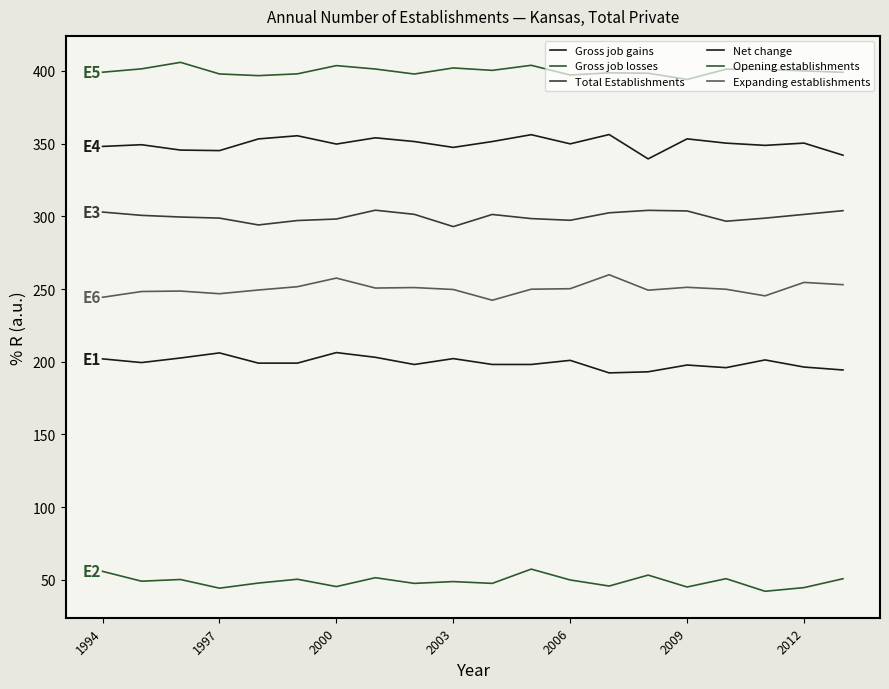

Reading left to right, extract all data points from this chart.

Gross job gains: 202.0	199.4	202.6	206.1	199.1	199.1	206.3	203.1	198.1	202.2	198.1	198.1	201.0	192.3	193.1	197.8	195.9	201.3	196.4	194.4
Gross job losses: 55.9	49.1	50.3	44.3	47.8	50.4	45.4	51.5	47.6	48.8	47.6	57.4	49.9	45.8	53.3	45.1	50.8	42.2	44.7	50.8
Total Establishments: 303.0	300.7	299.5	298.8	294.1	297.1	298.2	304.2	301.4	292.9	301.3	298.5	297.3	302.4	304.1	303.7	296.6	298.8	301.3	303.9
Net change: 348.1	349.3	345.6	345.2	353.3	355.4	349.7	354.0	351.4	347.4	351.4	356.2	349.9	356.3	339.5	353.3	350.3	348.8	350.4	342.0
Opening establishments: 399.1	401.4	405.9	397.9	396.8	398.0	403.7	401.3	397.9	402.1	400.4	403.9	397.2	398.7	398.4	394.1	401.2	401.0	400.0	399.1
Expanding establishments: 244.3	248.3	248.6	246.8	249.4	251.6	257.5	250.7	251.0	249.7	242.3	249.9	250.2	259.9	249.2	251.2	249.9	245.3	254.6	253.0